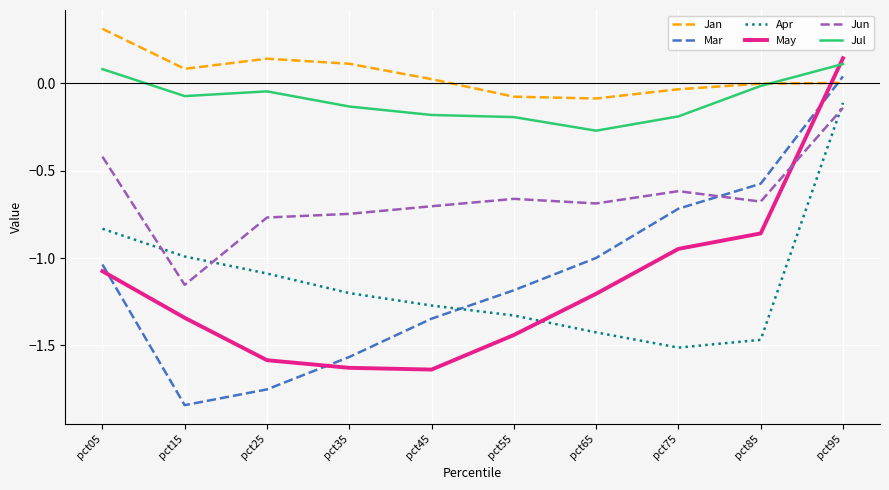

What is the total value across all series at pct55?

-4.9